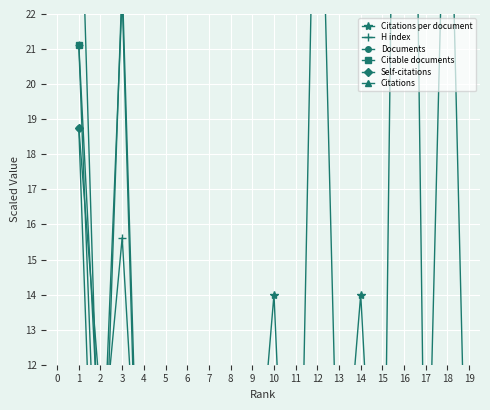

How many lines are shown in the chart?

6